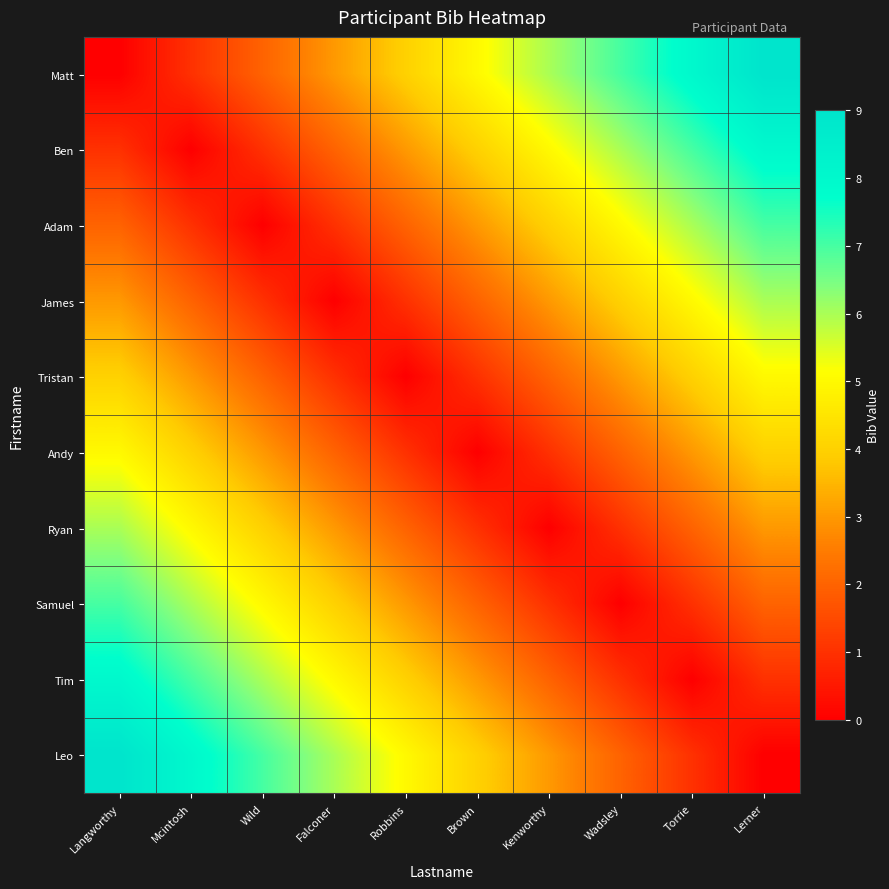

What is the spread (max minus min) of values at Wild?

7